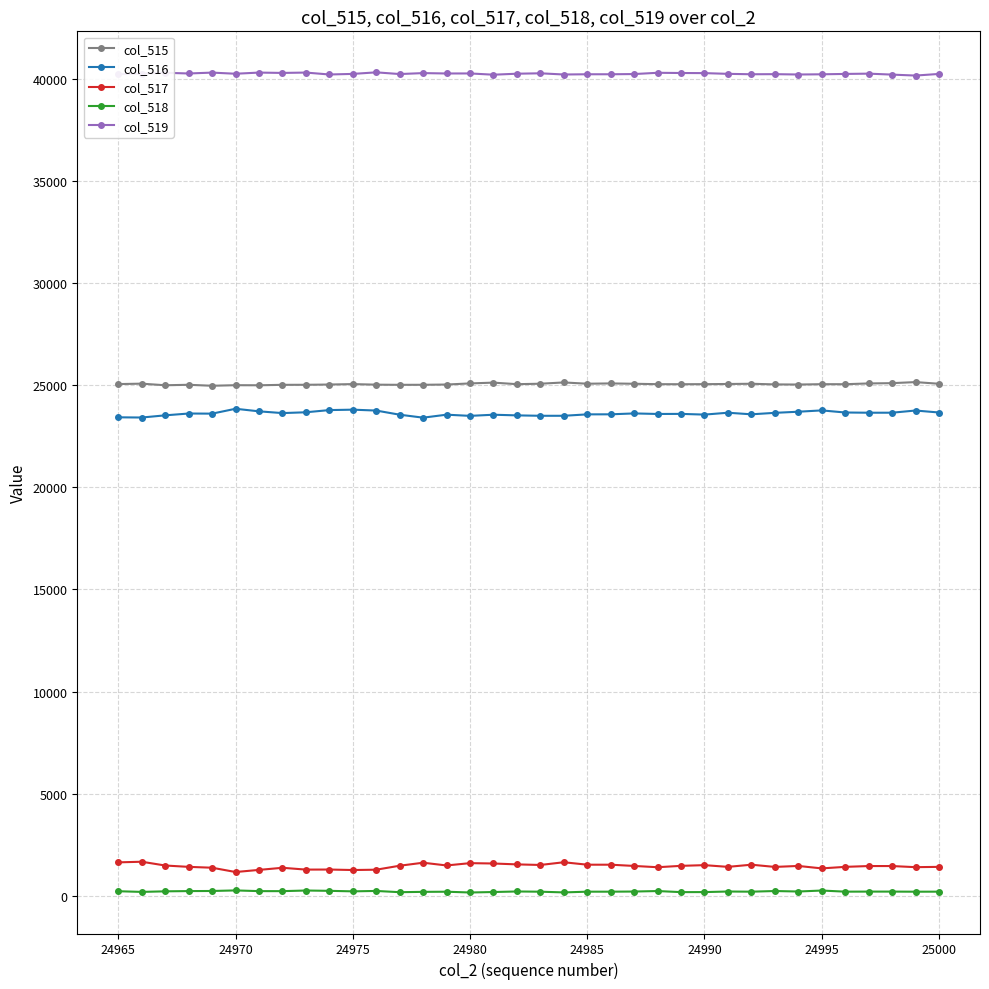

Is this an area chart (filled region under the line)?

No